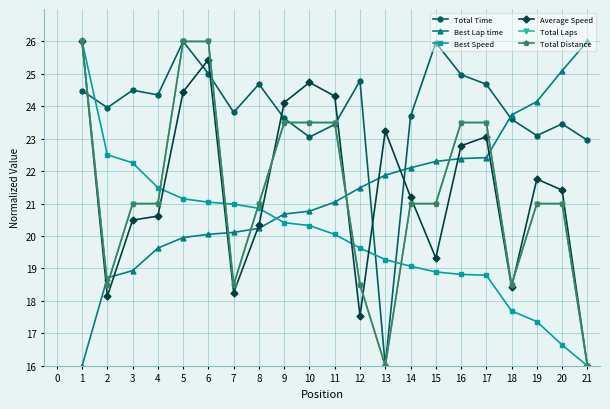

The value of Average Speed at 8 is 8.6. True or false?

False